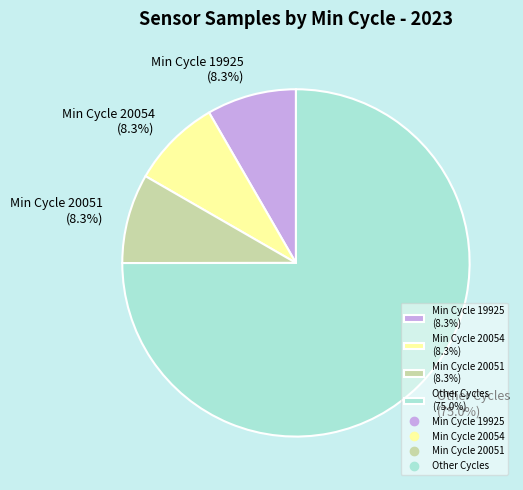

Which category has the biggest portion of the pie?

Other Cycles (75.0%)